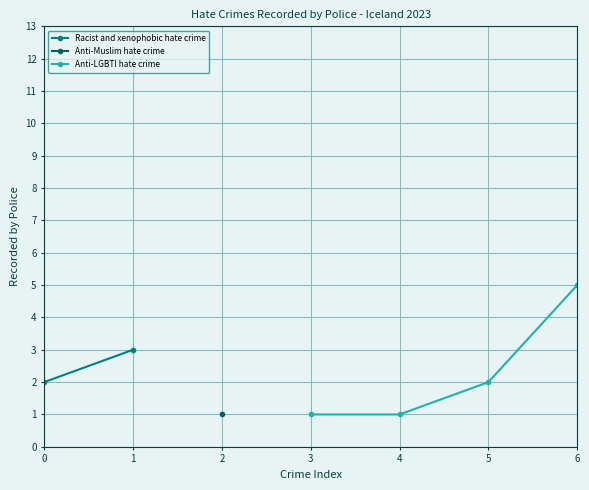

What is the value of the Anti-LGBTI hate crime point at the 3rd from the left?

2